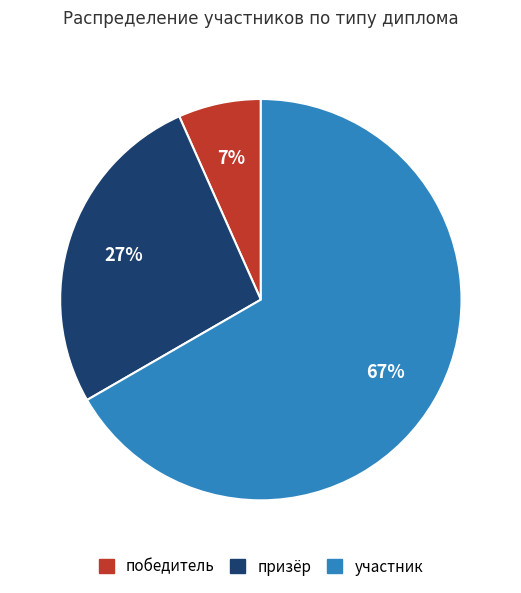

How many segments does this pie chart have?

3